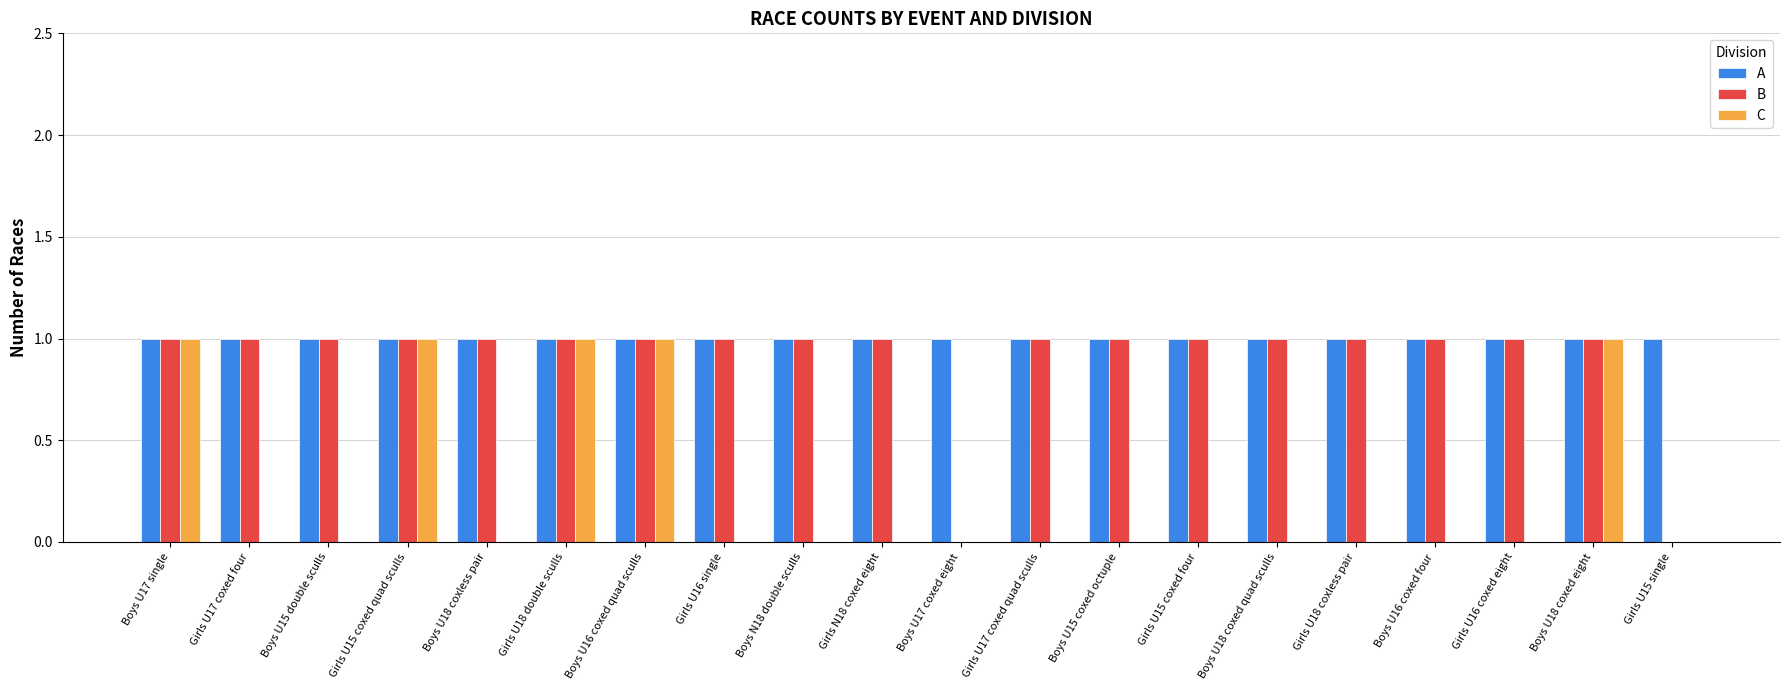

Count the number of categories in the chart.

20